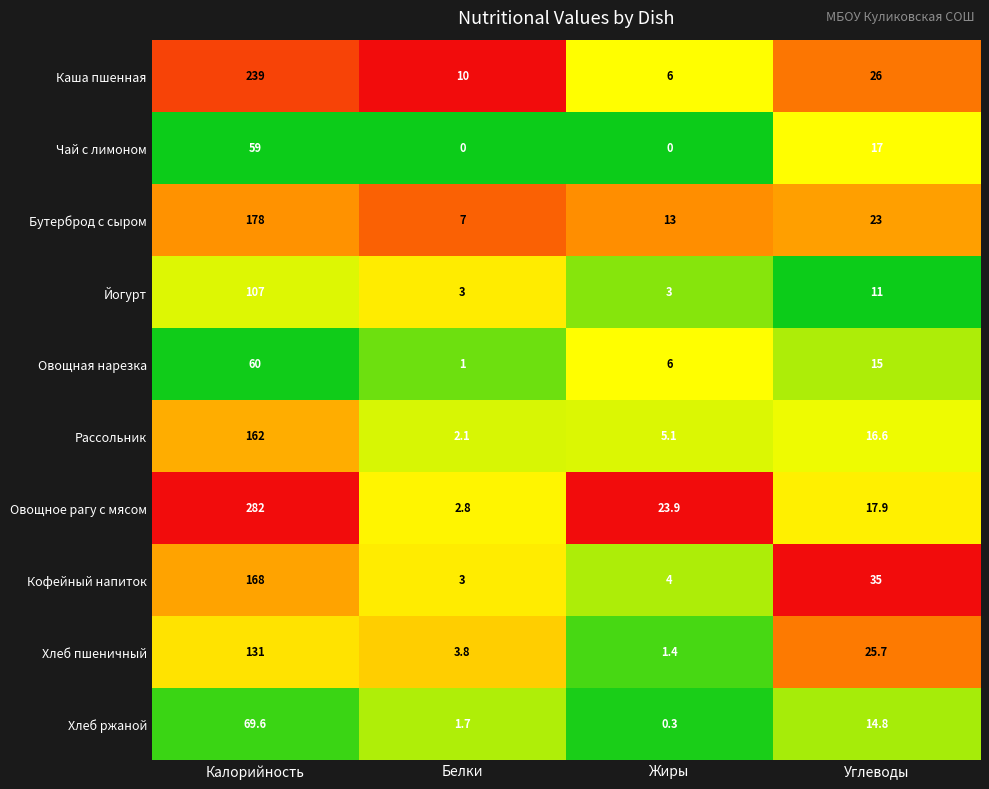

At which label does Хлеб ржаной first exceed 14?

Калорийность